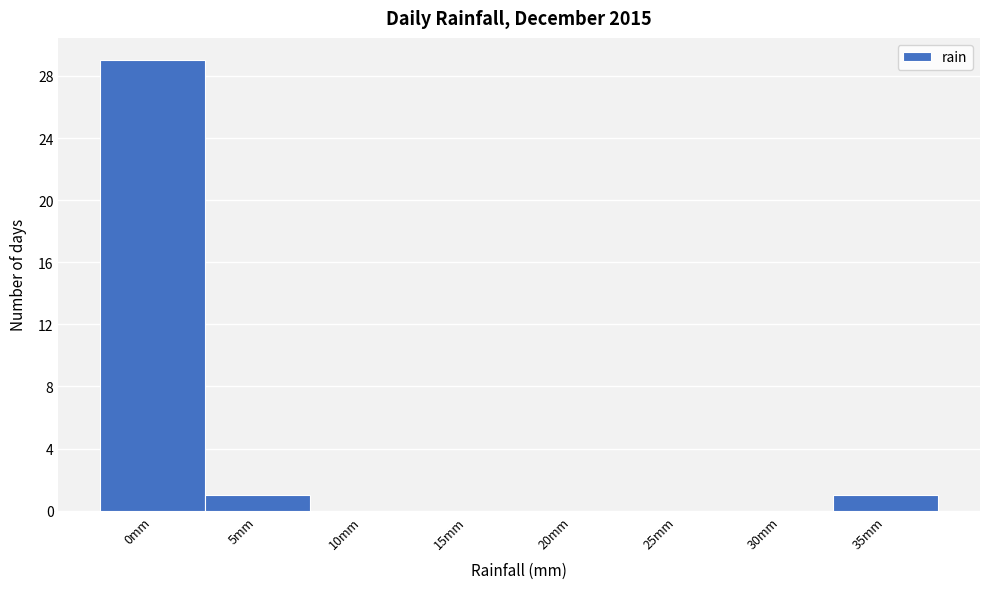

Reading left to right, transcribe all the data shown in this chart.

0mm=29	5mm=1	10mm=0	15mm=0	20mm=0	25mm=0	30mm=0	35mm=1